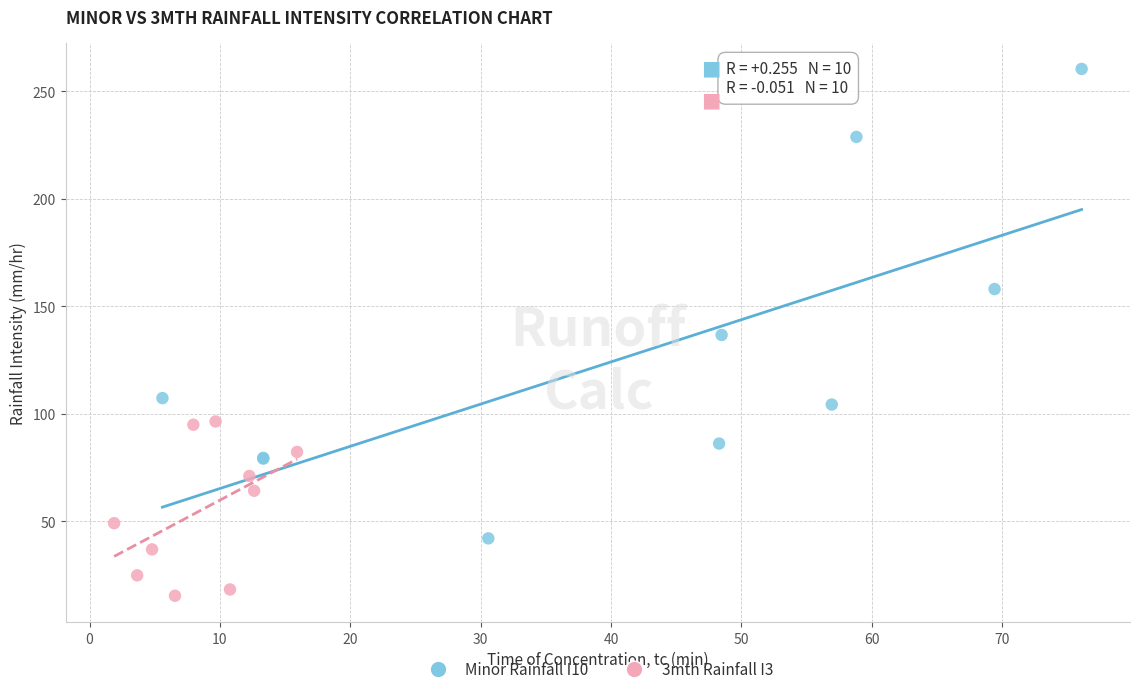

Which series reaches the maximum Y coordinate?

Minor Rainfall I10